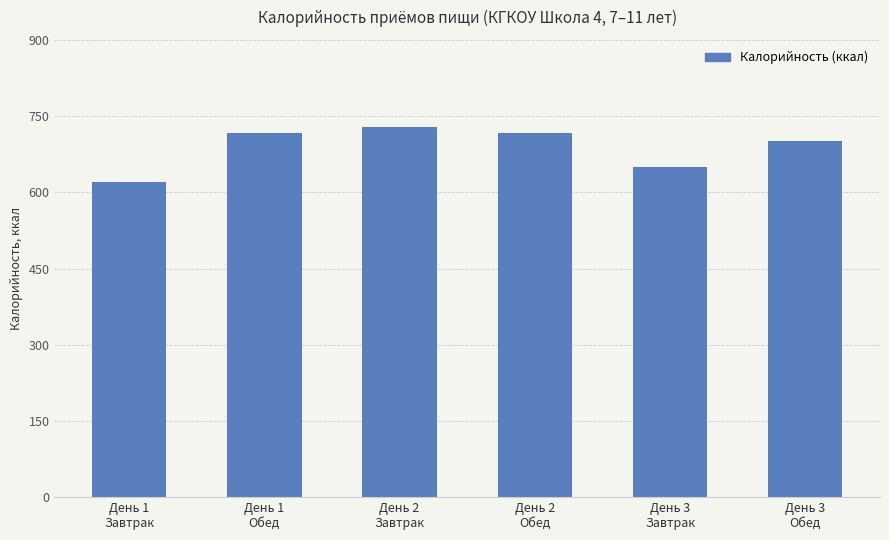

True or false: the data shows 729.3 at День 2
Завтрак.

True